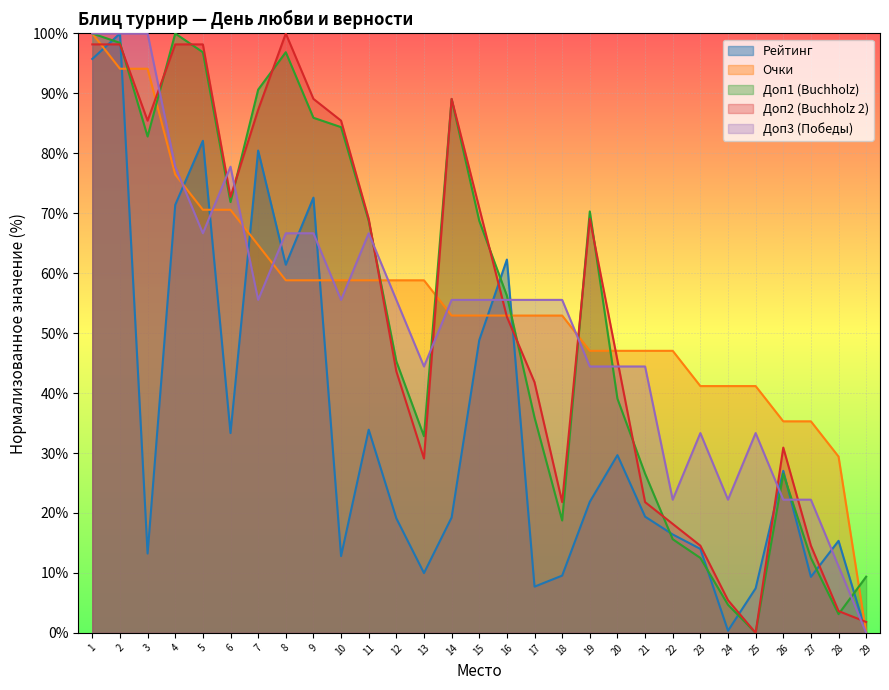

What is the sum of all Доп2 values?

1556.4